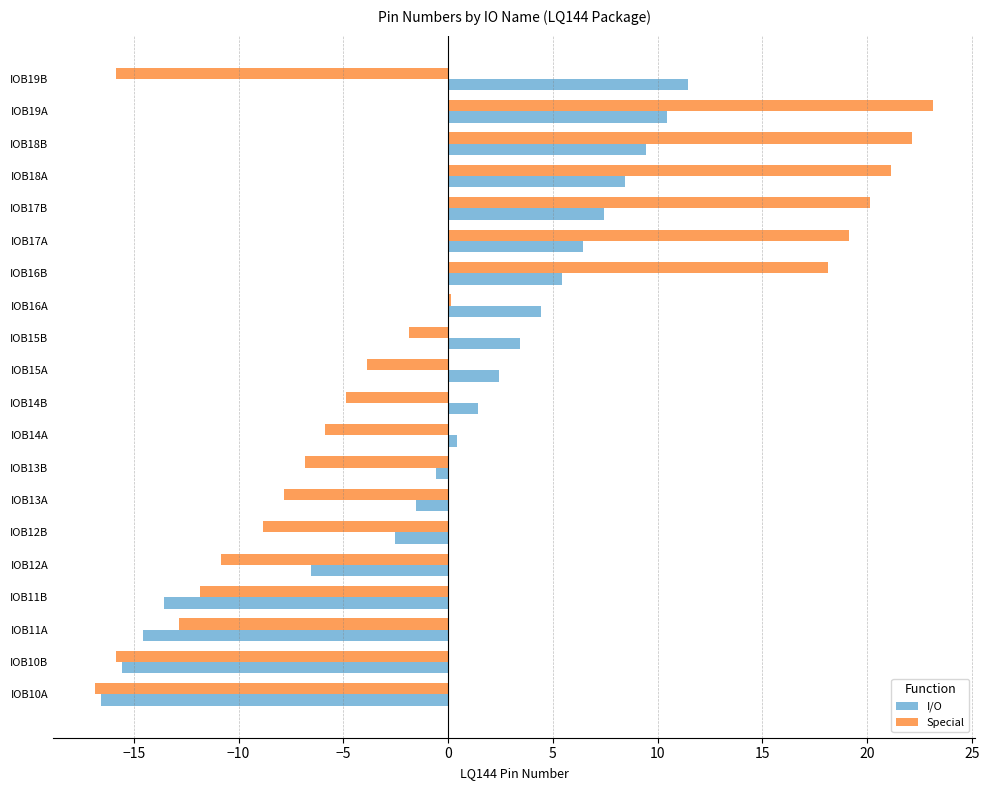

What is the sum of the I/O values at IOB12B and IOB13A?

-4.1